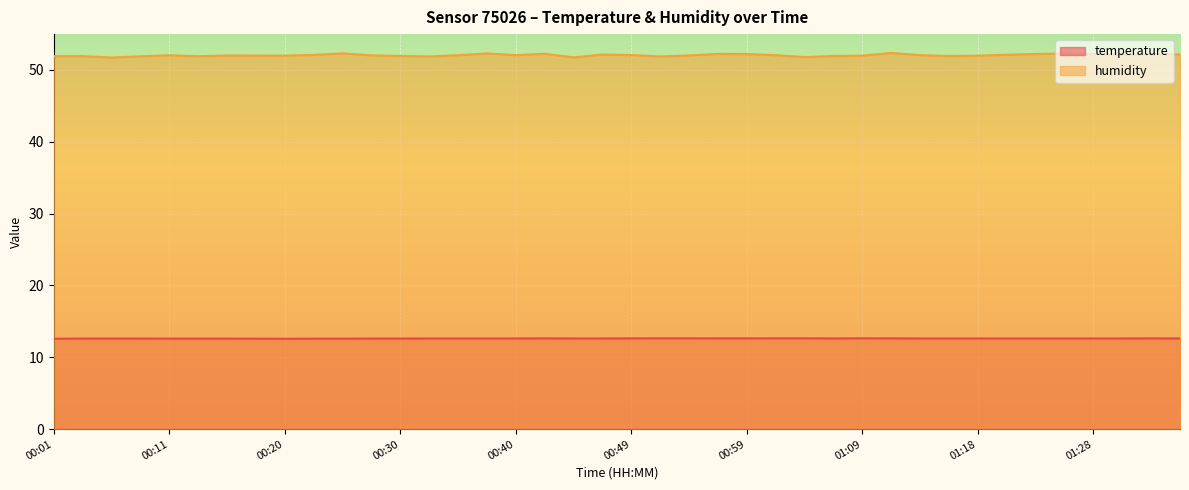

True or false: temperature and humidity intersect in this chart.

False